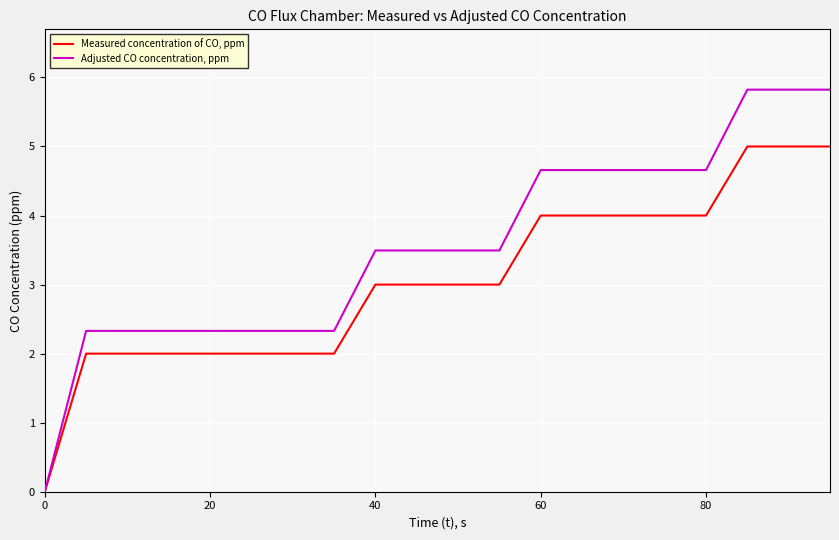

Which series has the widest spread of values?

Adjusted CO concentration, ppm